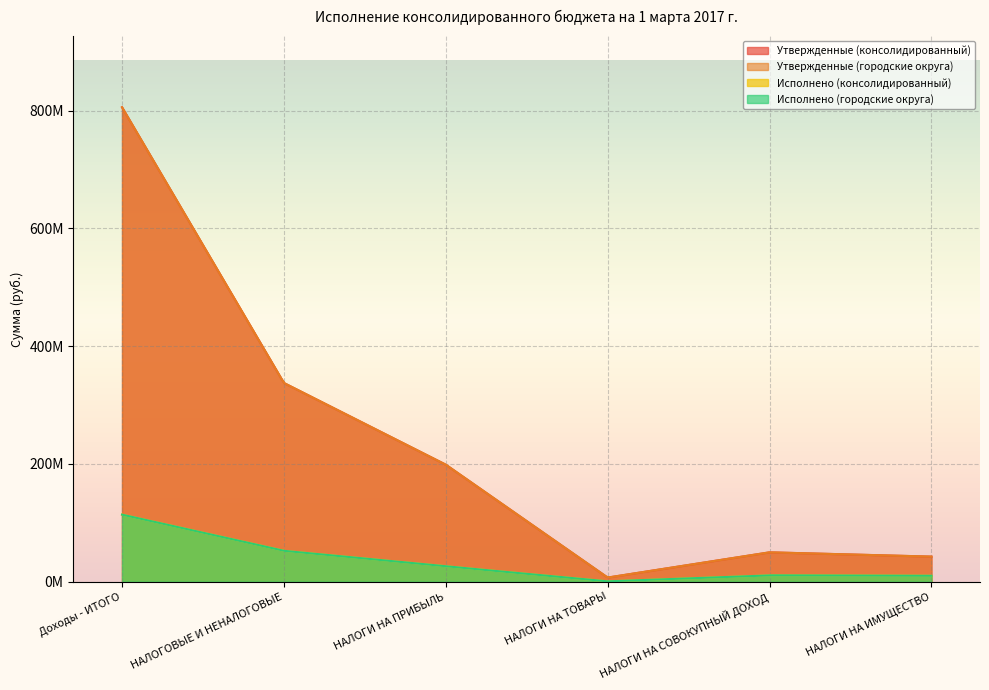

Is it true that Утвержденные (консолидированный) equals 205016620.7 at НАЛОГОВЫЕ И НЕНАЛОГОВЫЕ?

False